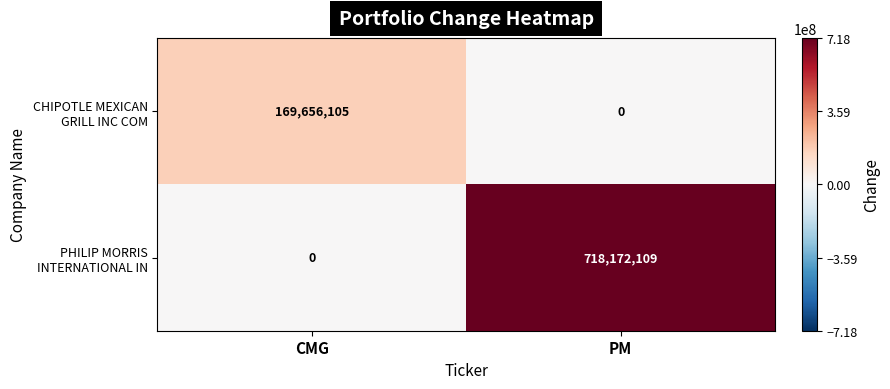

How many data points does each series have?

2